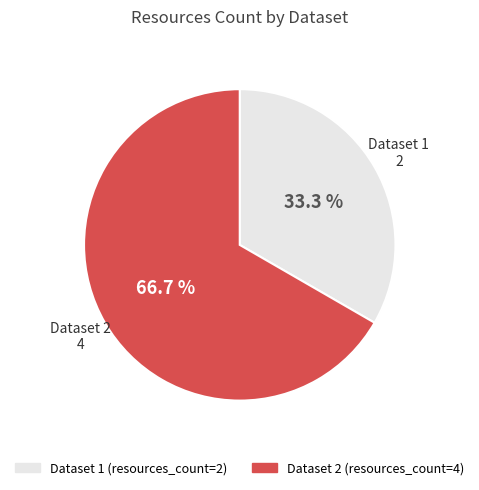

Does any single category account for the majority?

Yes